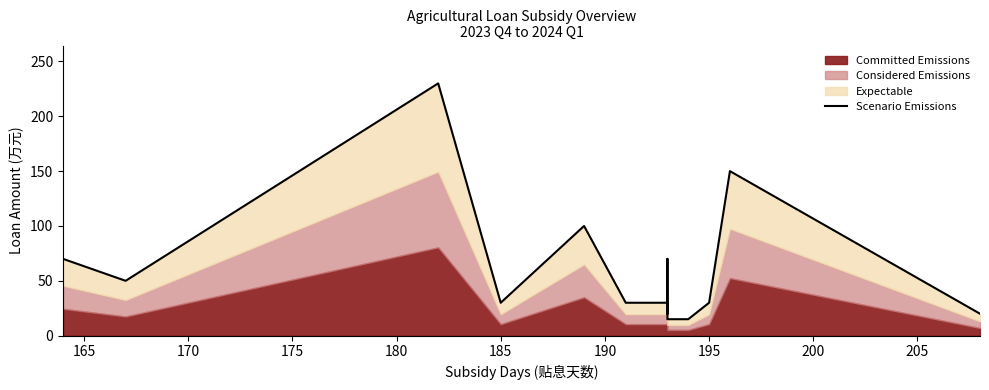

True or false: the data shows 30 at 195.

True